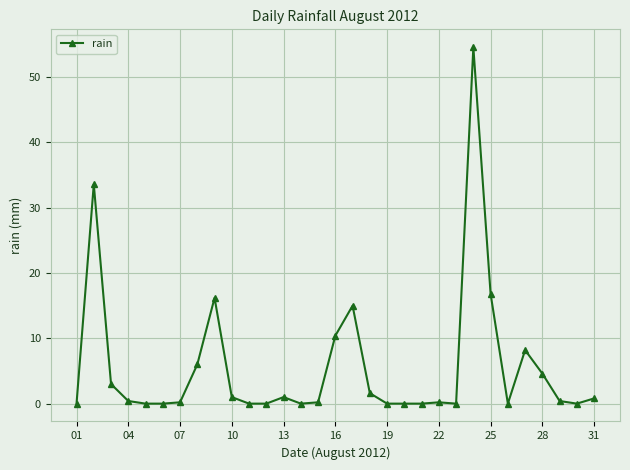

What is the sum of all values?

174.2